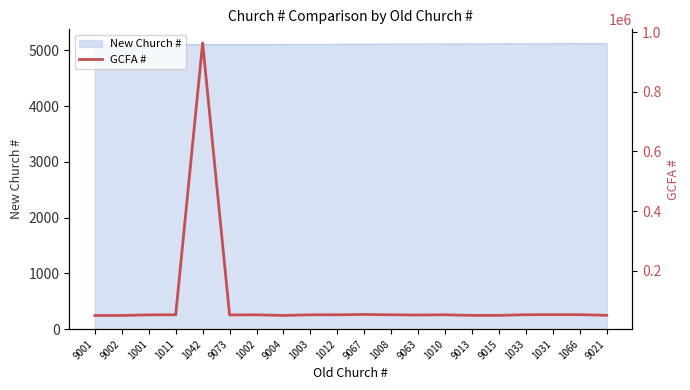

What is the smallest value displayed?

50208